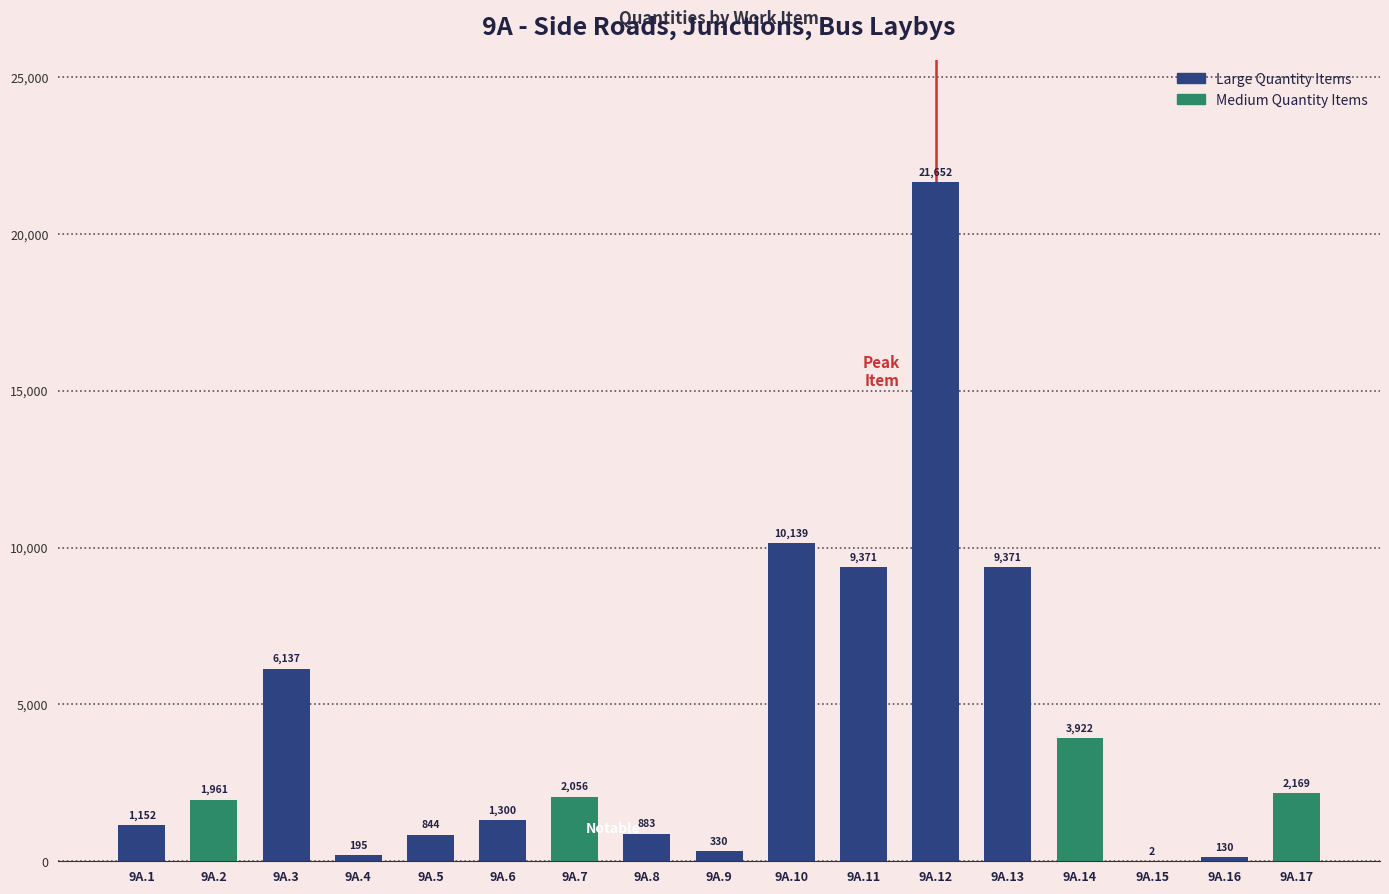

Reading left to right, transcribe all the data shown in this chart.

1152	1961	6137	195	844	1300	2056	883	330	10139	9371	21652	9371	3922	2	130	2169